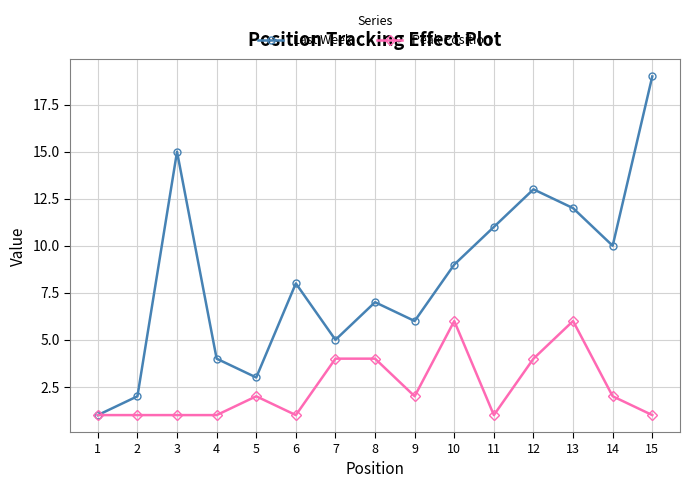

At which category does Last Week reach its first local peak?

3